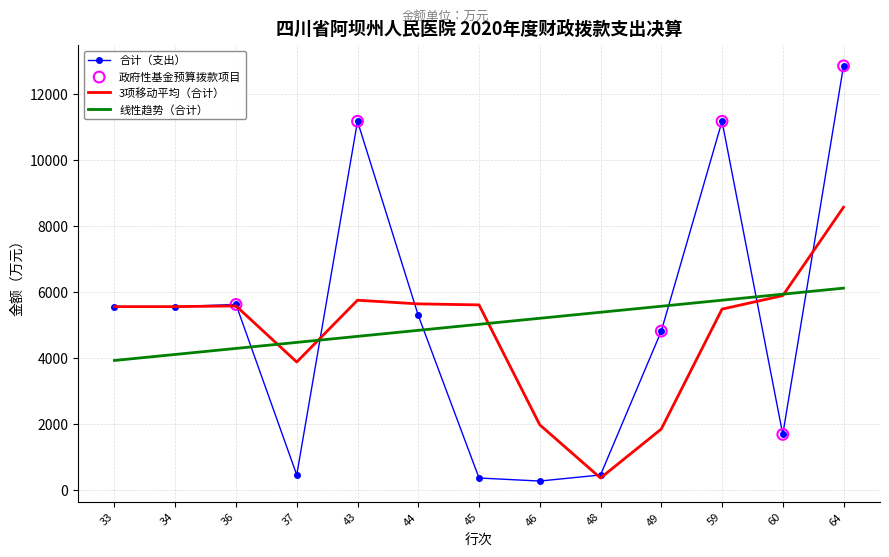

Between 33 and 59, which series saw the biggest shift?

合计（支出）